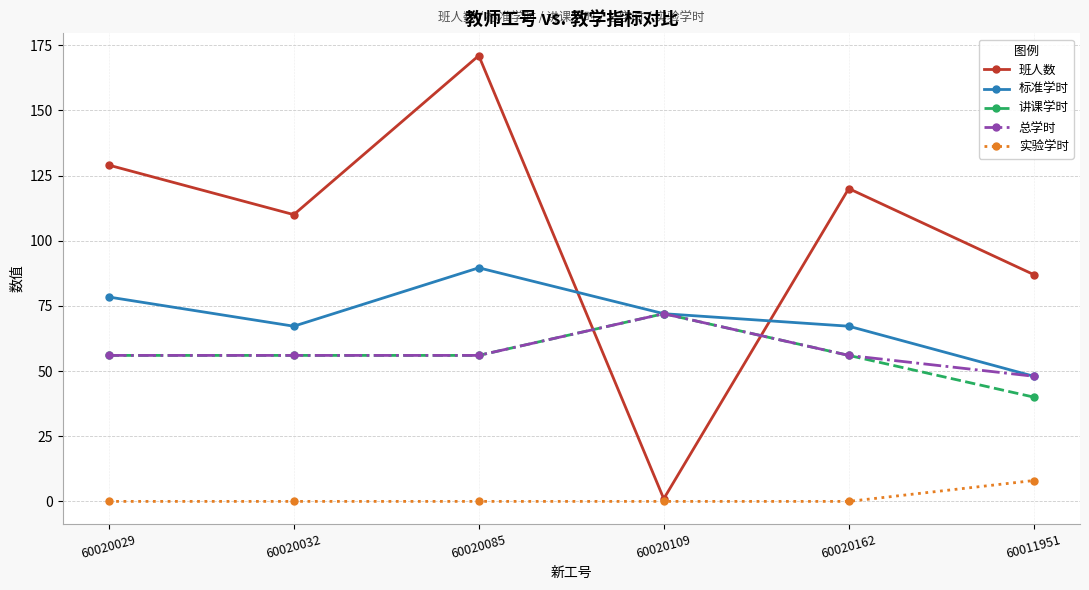

What position from the left is 60020032?

2